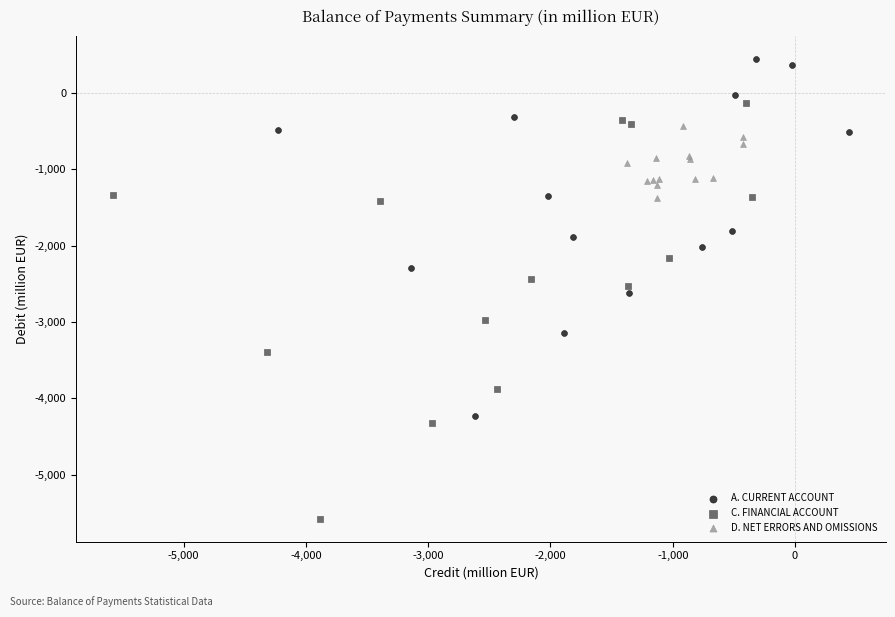

Which series has the largest Y range (max minus min)?

C. FINANCIAL ACCOUNT